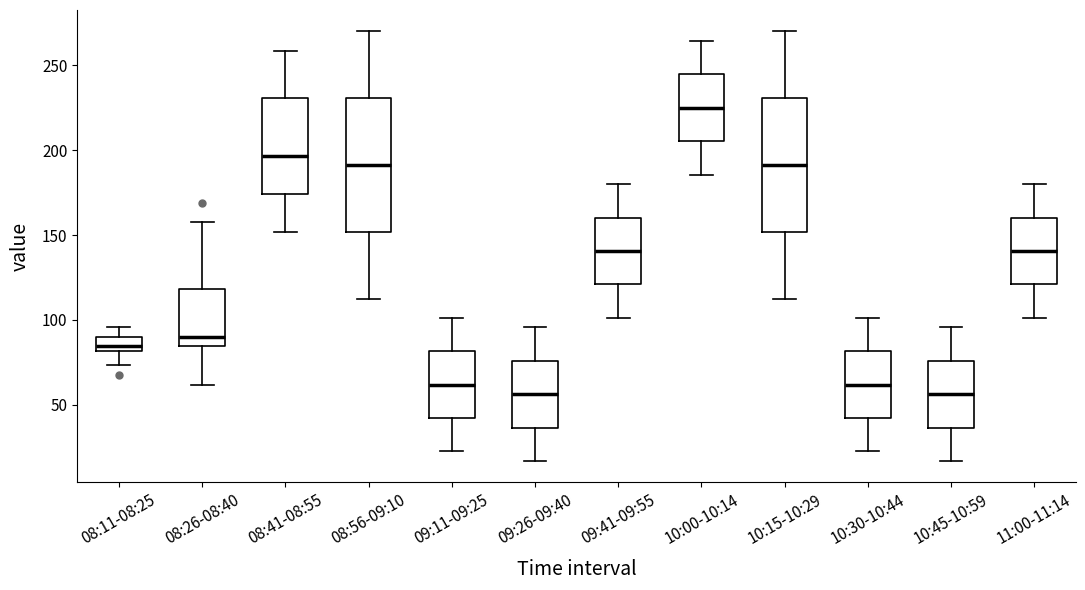

Reading left to right, read every box against the y-axis: the position of its median line, the range the box covers, and the ends of its whiskers. The values are not printed on the chart, so give them approximately, as read against the axis.

08:11-08:25: median 85, box 80 to 90, whiskers 75 to 95
08:26-08:40: median 90, box 85 to 120, whiskers 60 to 160
08:41-08:55: median 195, box 175 to 230, whiskers 150 to 260
08:56-09:10: median 190, box 150 to 230, whiskers 115 to 270
09:11-09:25: median 60, box 40 to 80, whiskers 25 to 100
09:26-09:40: median 55, box 35 to 75, whiskers 15 to 95
09:41-09:55: median 140, box 120 to 160, whiskers 100 to 180
10:00-10:14: median 225, box 205 to 245, whiskers 185 to 265
10:15-10:29: median 190, box 150 to 230, whiskers 115 to 270
10:30-10:44: median 60, box 40 to 80, whiskers 25 to 100
10:45-10:59: median 55, box 35 to 75, whiskers 15 to 95
11:00-11:14: median 140, box 120 to 160, whiskers 100 to 180